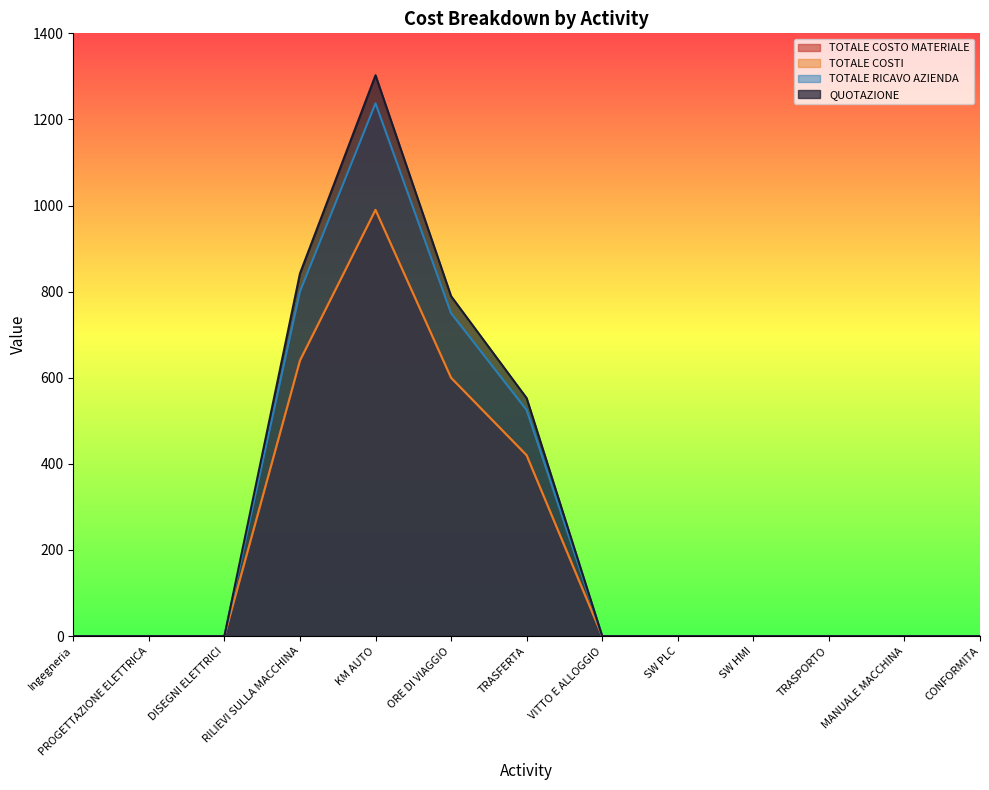

Which series has the largest total across all categories?

QUOTAZIONE